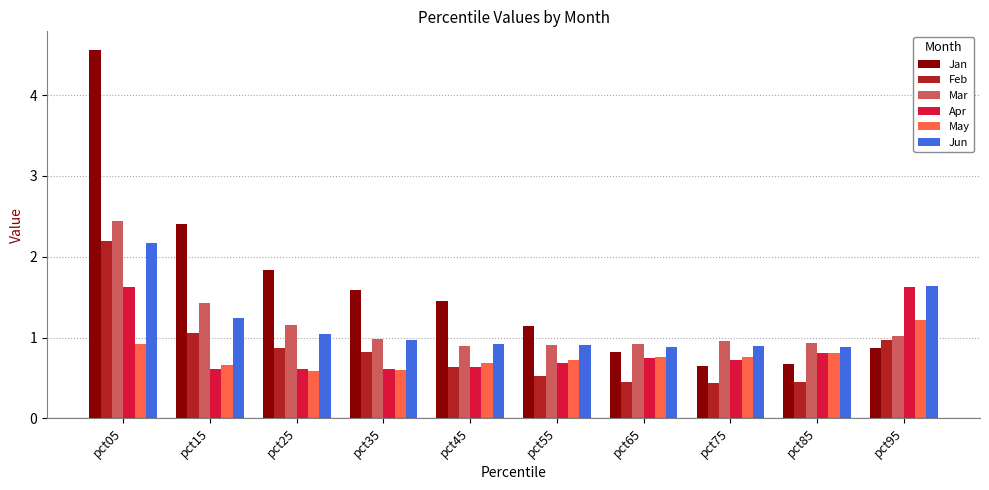

At which label is Jan closest to 2?

pct25